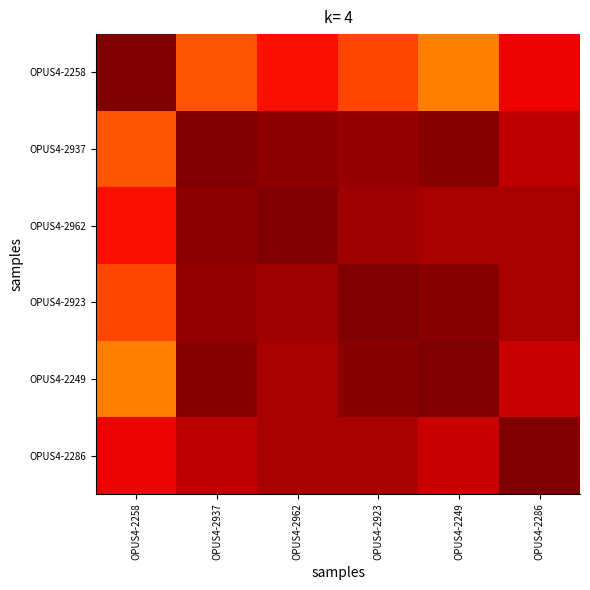

Which series has the largest range (max minus min)?

OPUS4-2258